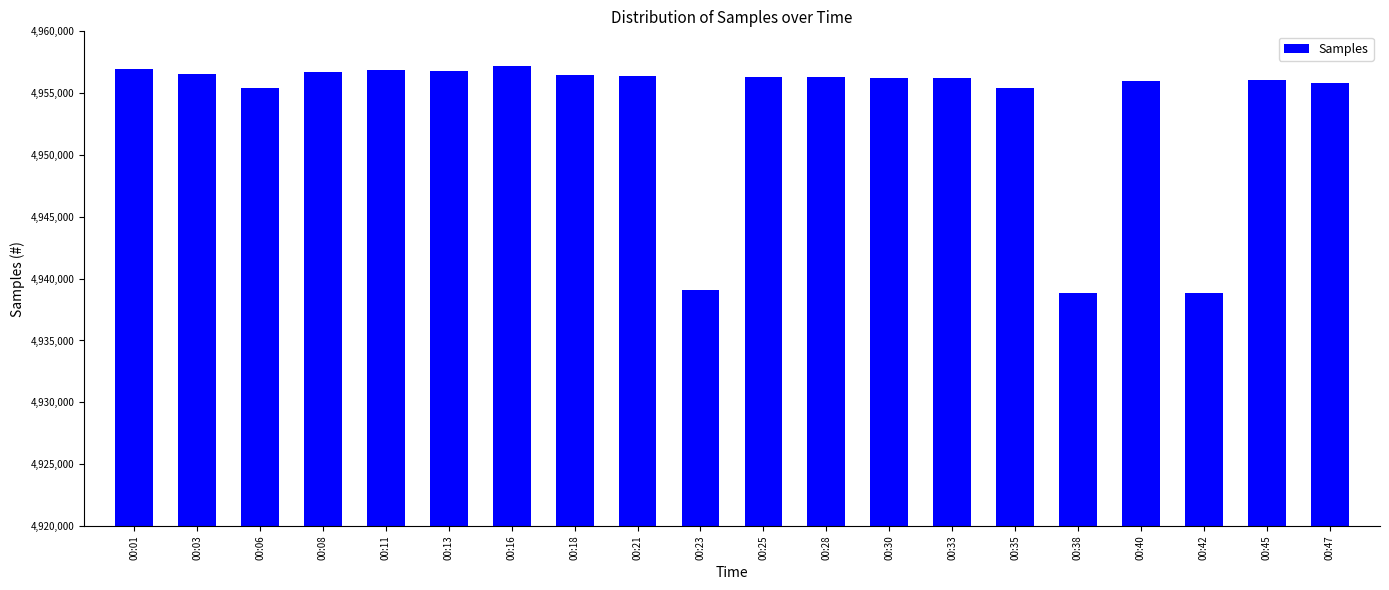

What is the minimum value shown in the chart?

4938852